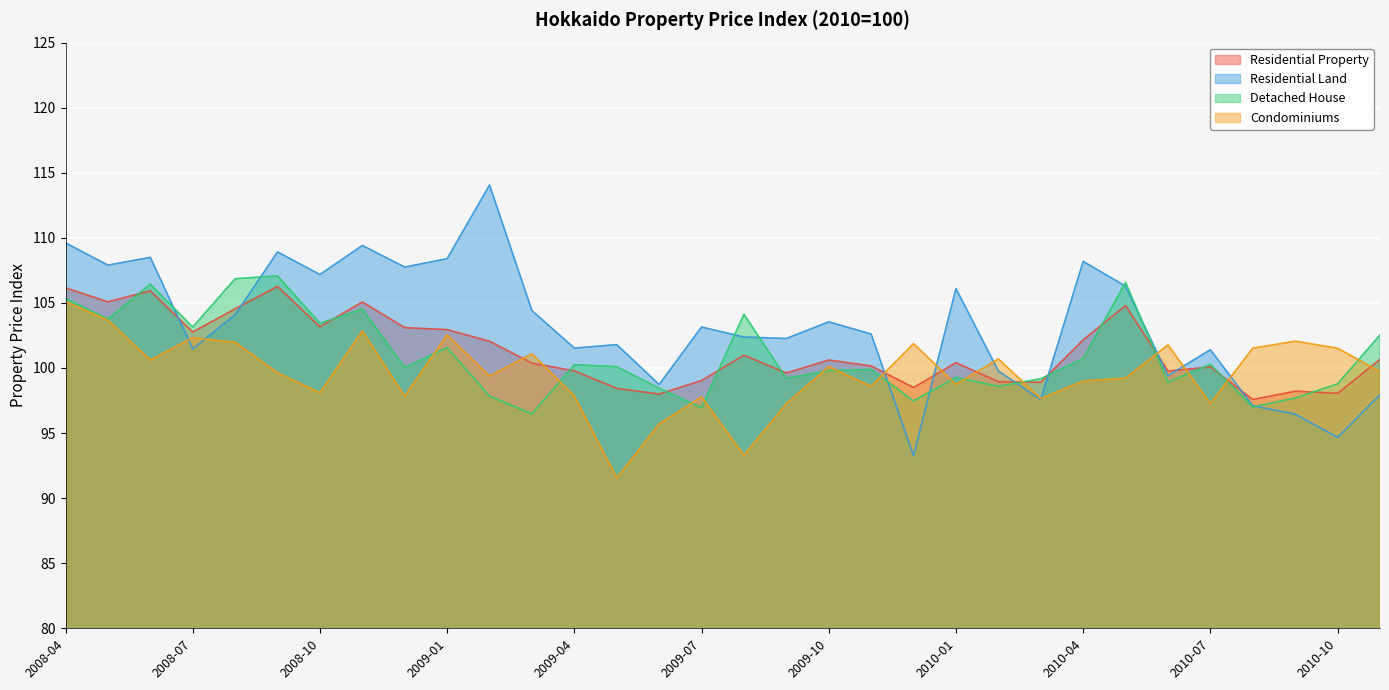

Is it true that Residential Land equals 172.3 at 2010-09?

False